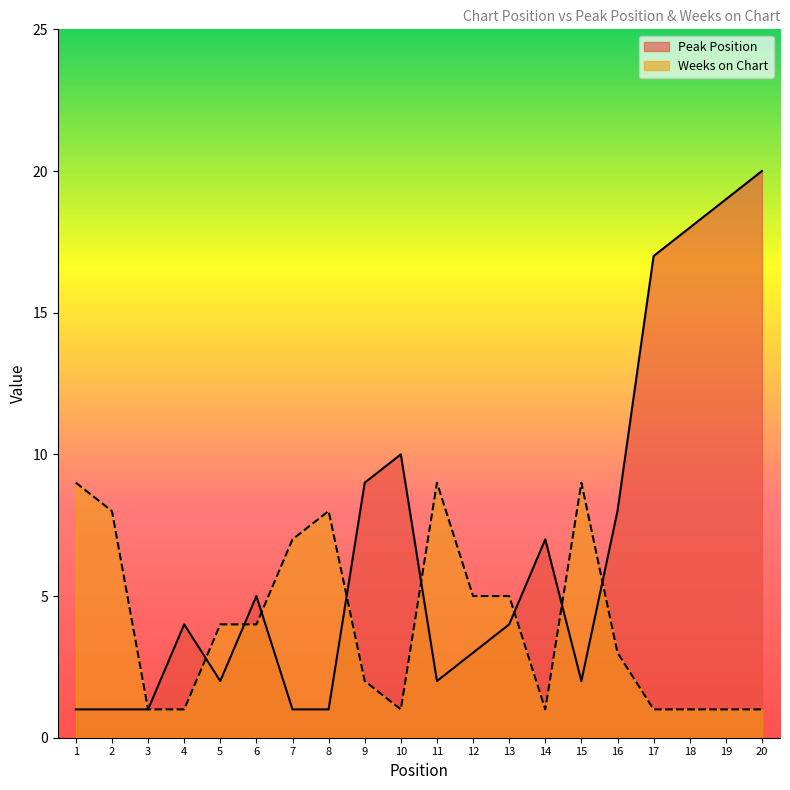

At which label does Weeks on Chart reach its peak?

1